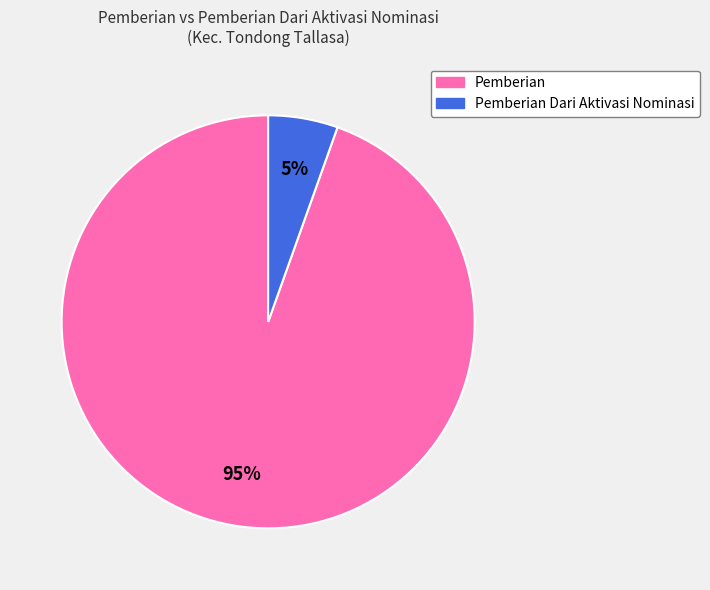

To the nearest percent, what is the average slice percentage?

50%